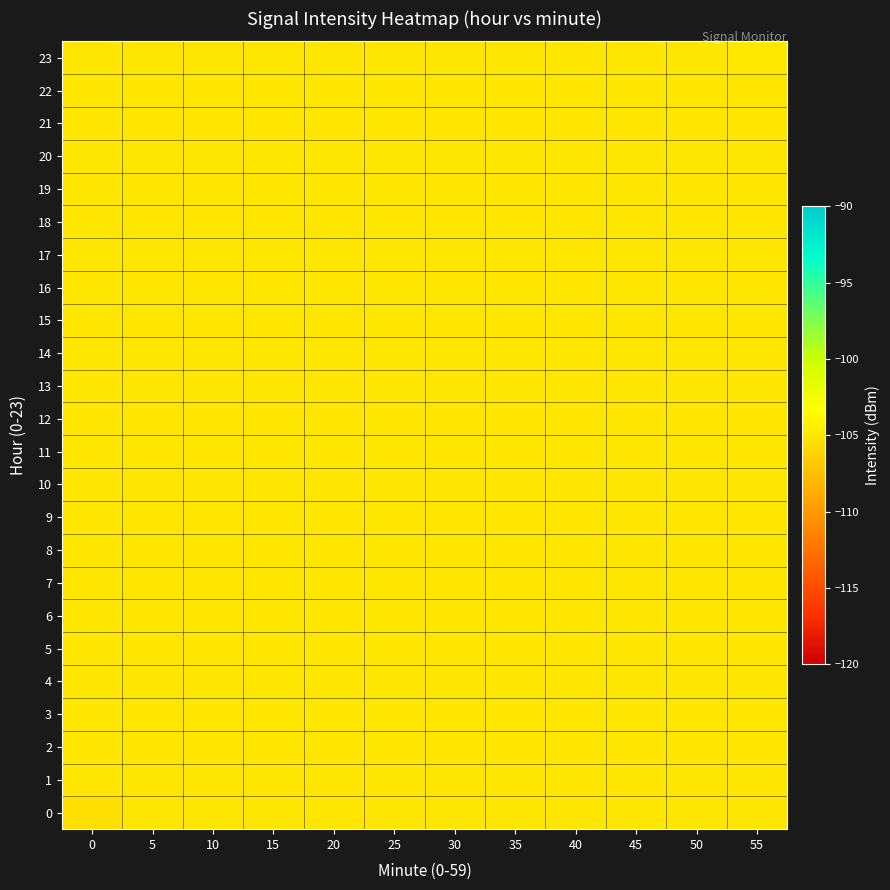

At which category is the sum across all series the highest?

55